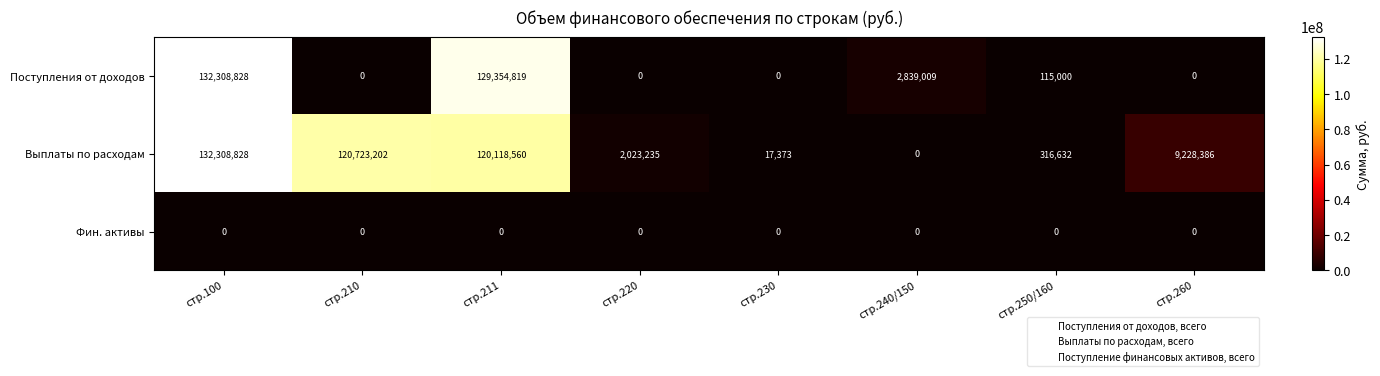

Which label corresponds to the largest value in the chart?

стр.100